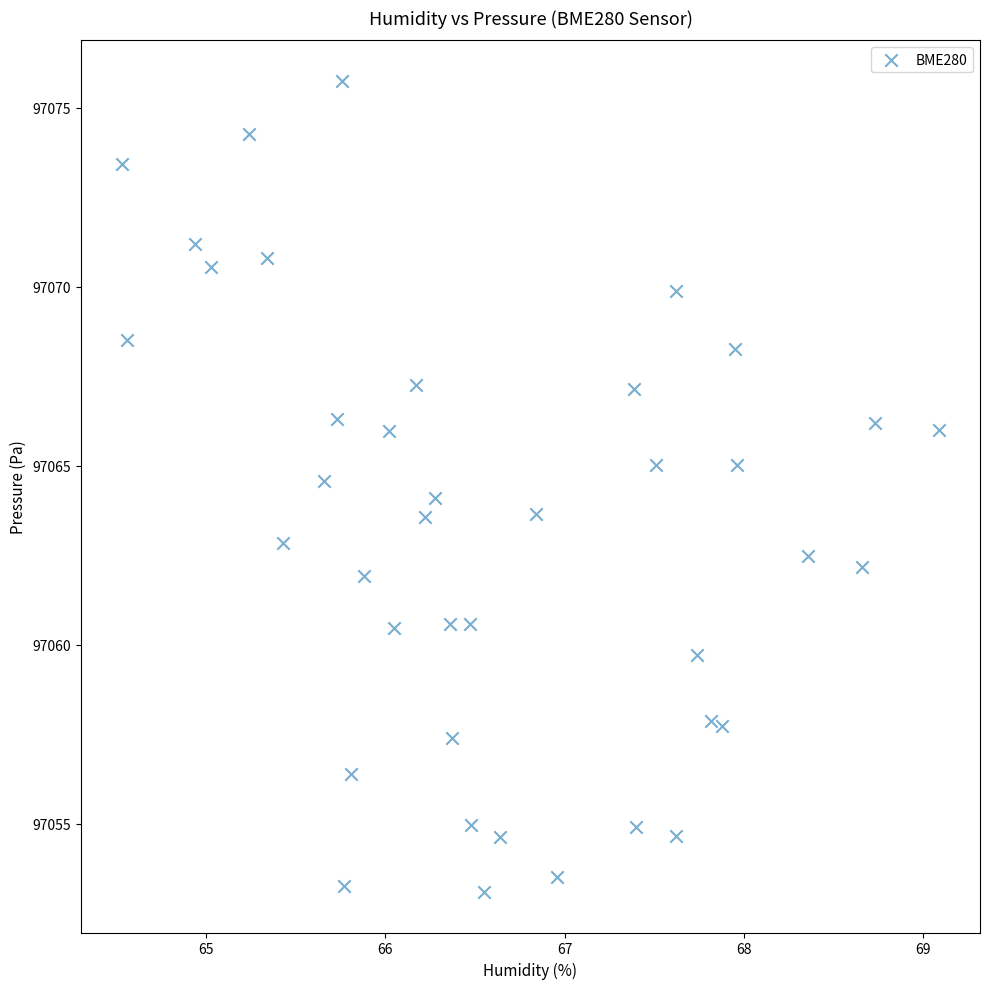

What is the range of Y values (max minus min)?

22.7